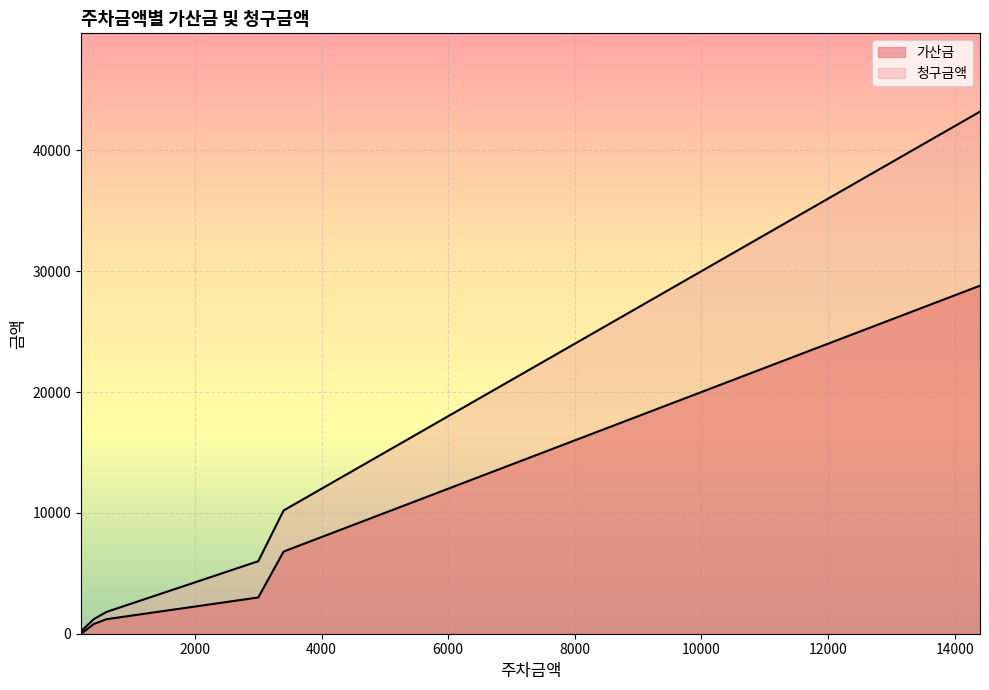

Which category has the highest value in the 청구금액 series?

14400